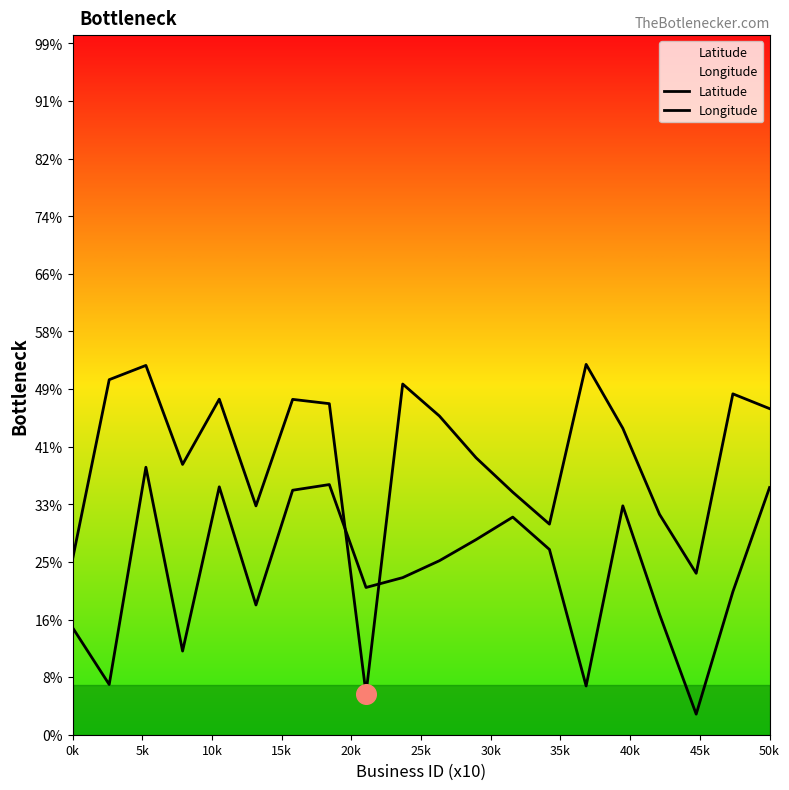

What are all the series names shown in the legend?

Latitude, Longitude